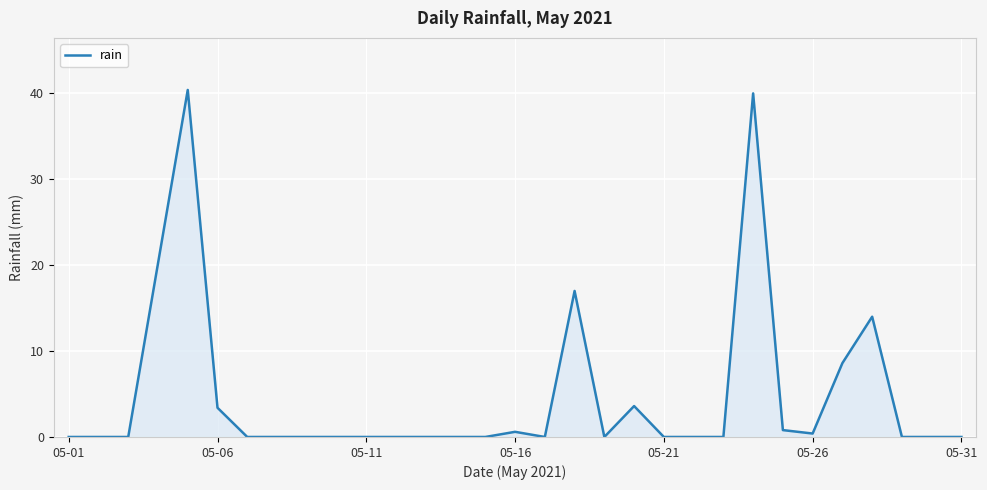

True or false: the data has more than 2 interior local peaks.

True